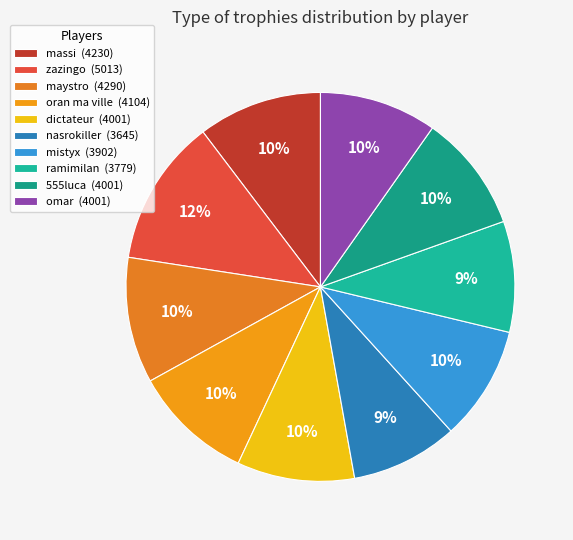

How much of the chart is everything except omar?

90.2%